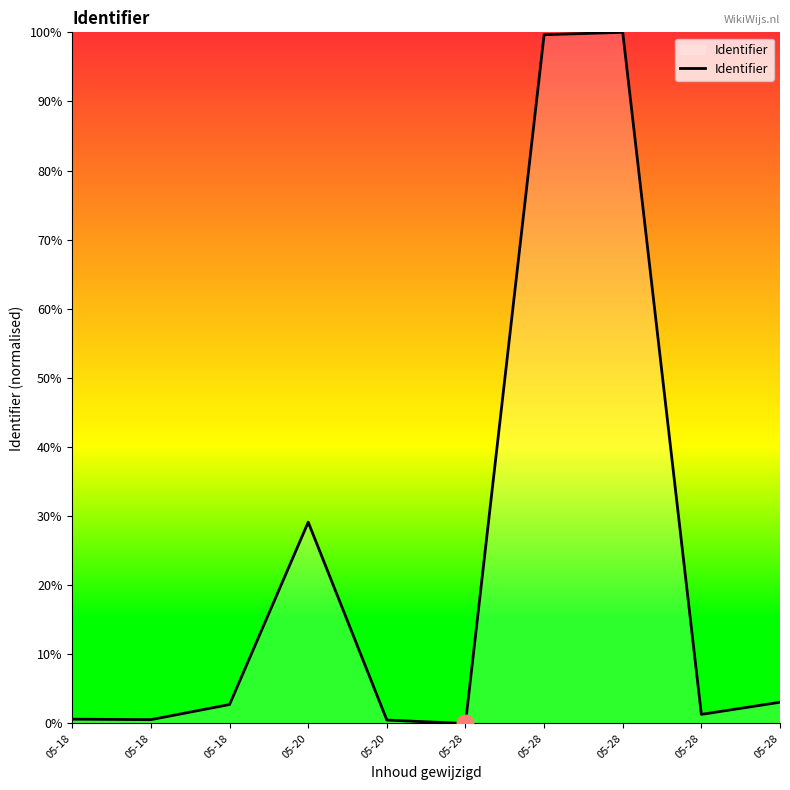

How many lines are shown in the chart?

1